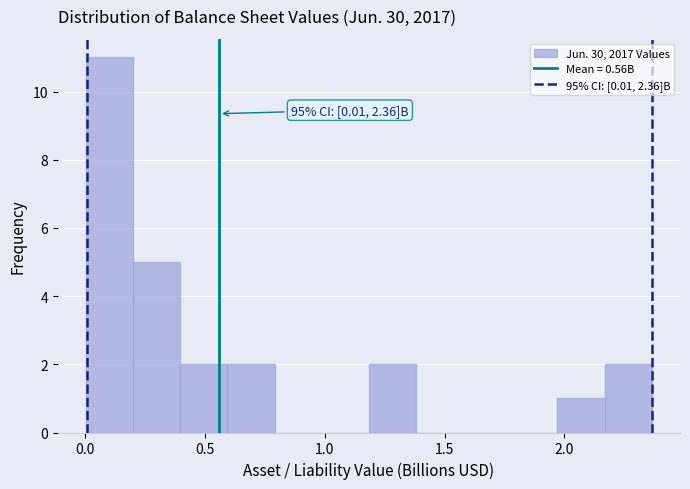

Around what value on the x-axis is the tallest bar? Give the approximate position of its centre, as read against the axis.

0.10